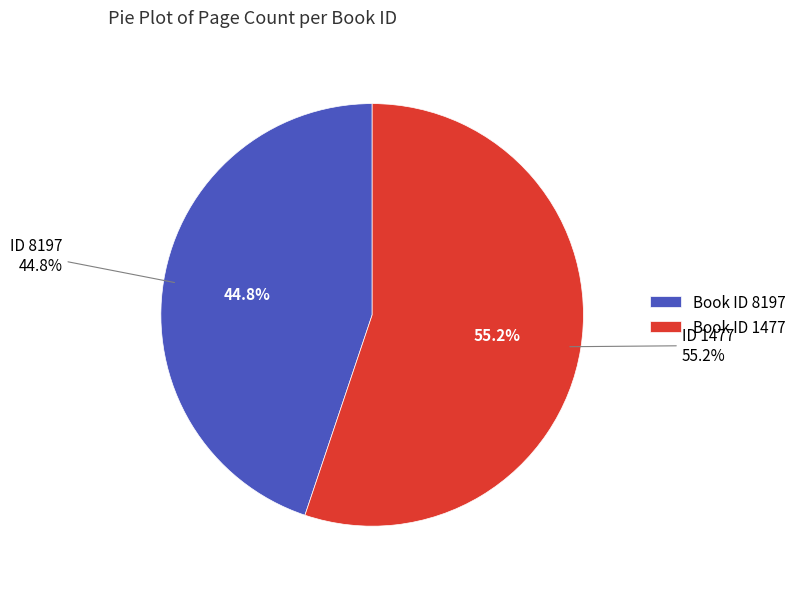

The 8197 slice represents 31% of the pie. True or false?

False